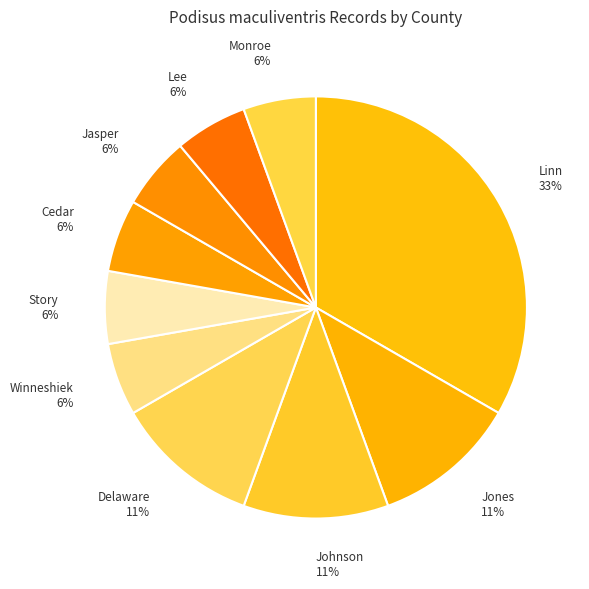

To the nearest percent, what is the difference between the largest and smallest slice percentages?

28%